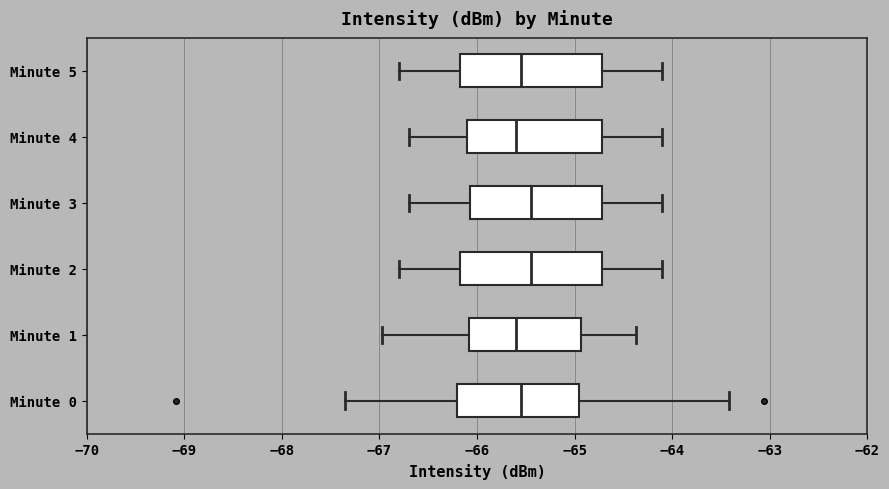

Where does the left whisker of the box for Minute 2 end on the x-axis? The values are not printed on the chart, so give them approximately, as read against the axis.

-66.8